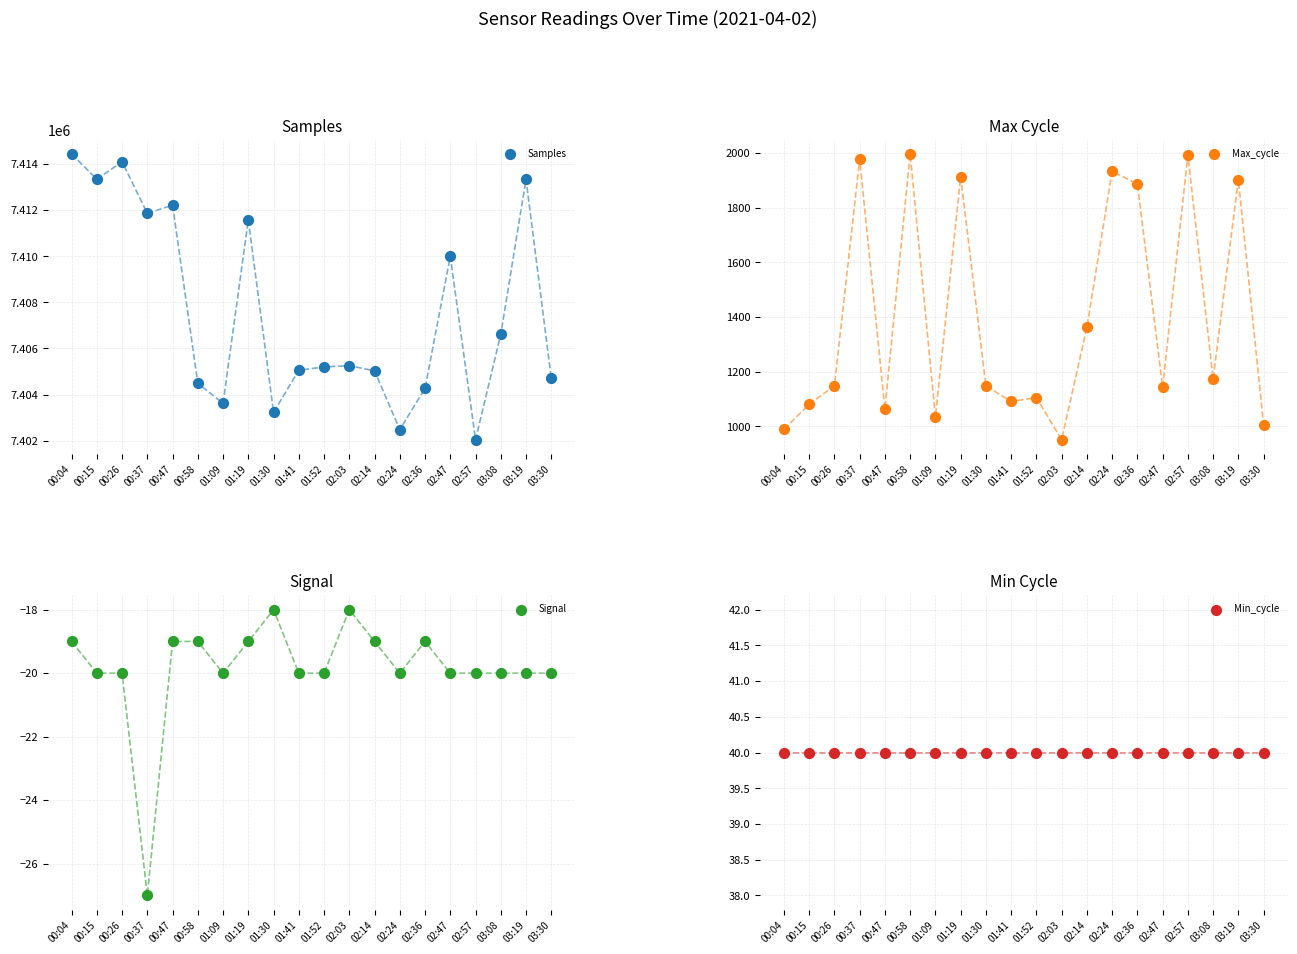

Which series has the widest spread of Y values?

Samples